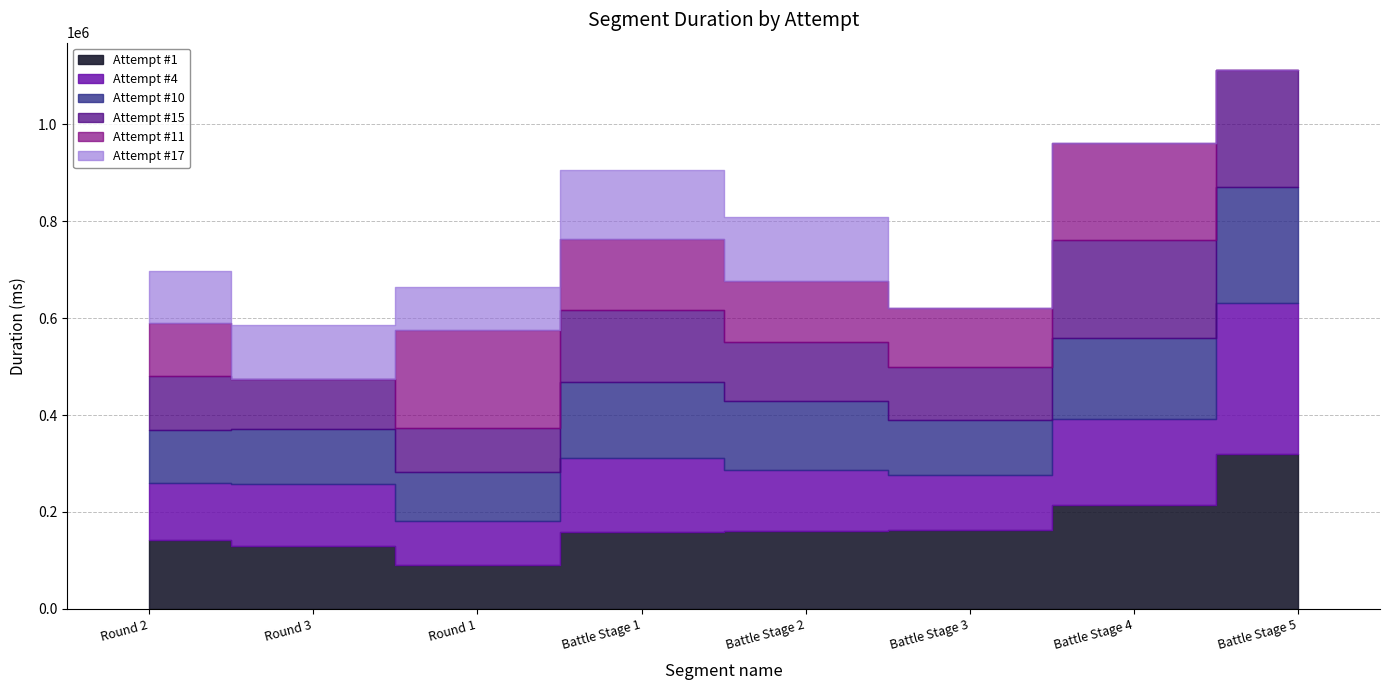

What is the label of the 2nd point from the left?

Round 3